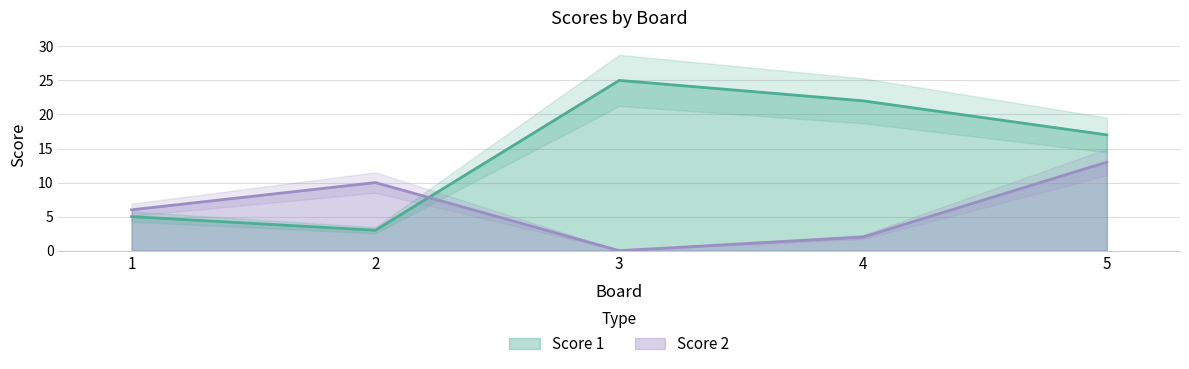

True or false: Score 1 has more than 2 points higher than both neighbors.

False